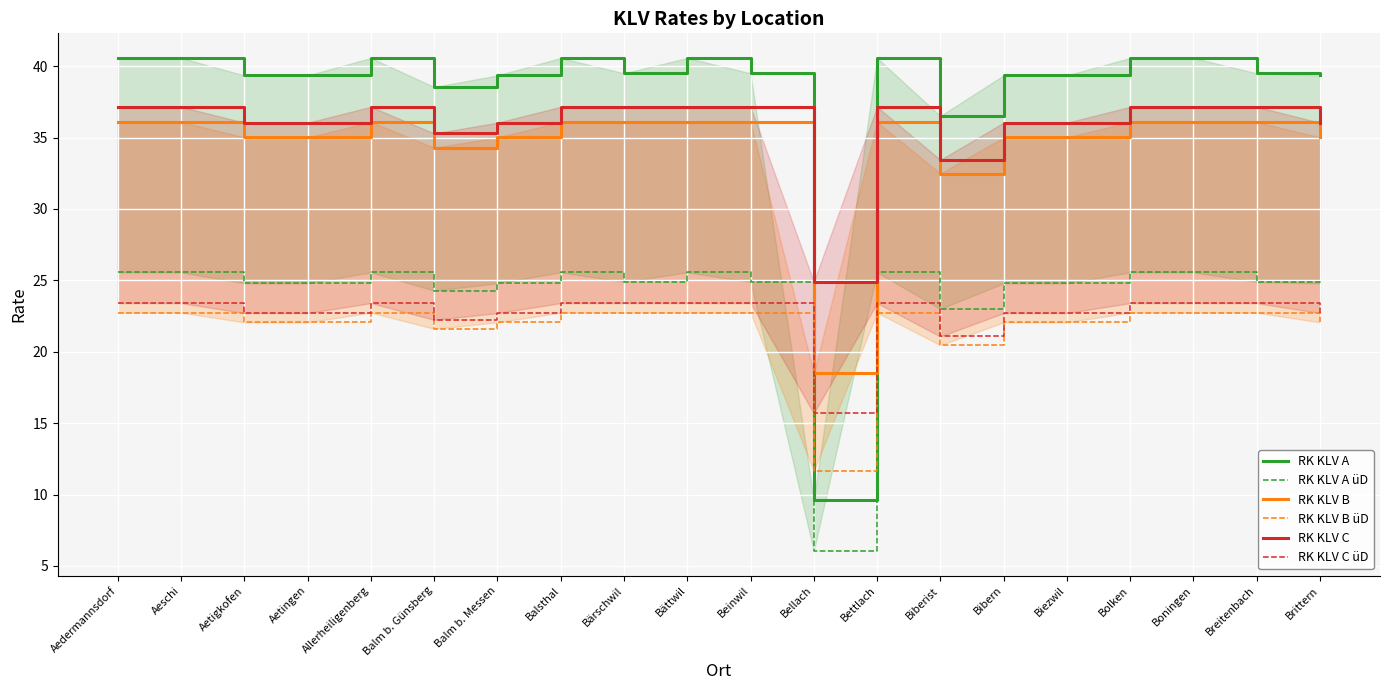

Rank the categories by RK KLV B üD value from lowest to highest.

Bellach, Biberist, Balm b. Günsberg, Aetigkofen, Aetingen, Balm b. Messen, Bibern, Biezwil, Brittern, Aedermannsdorf, Aeschi, Allerheiligenberg, Balsthal, Bärschwil, Bättwil, Beinwil, Bettlach, Bolken, Boningen, Breitenbach